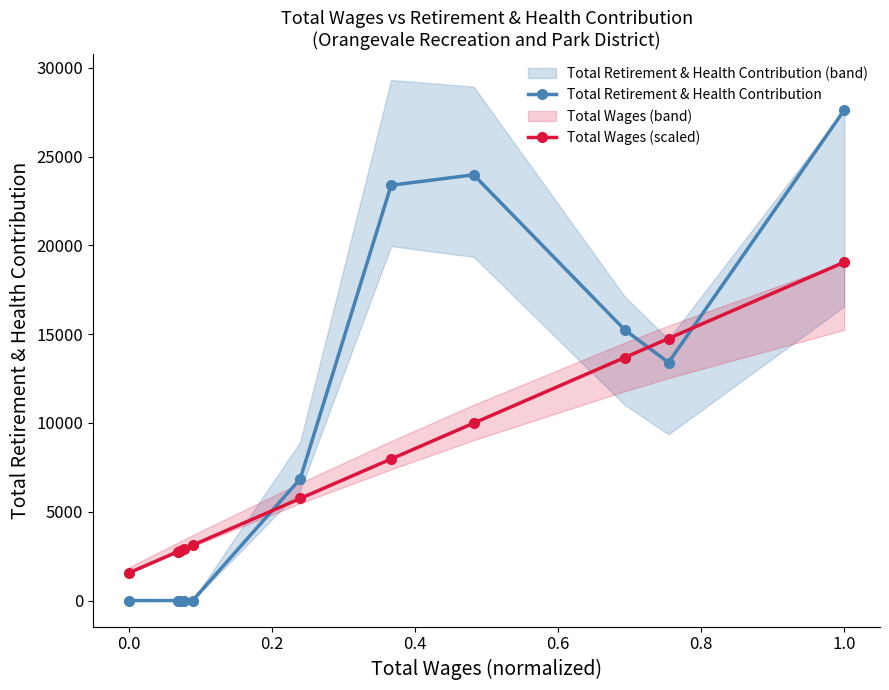

The value of Total Wages (scaled) at 0.0 is 1557.3. True or false?

True